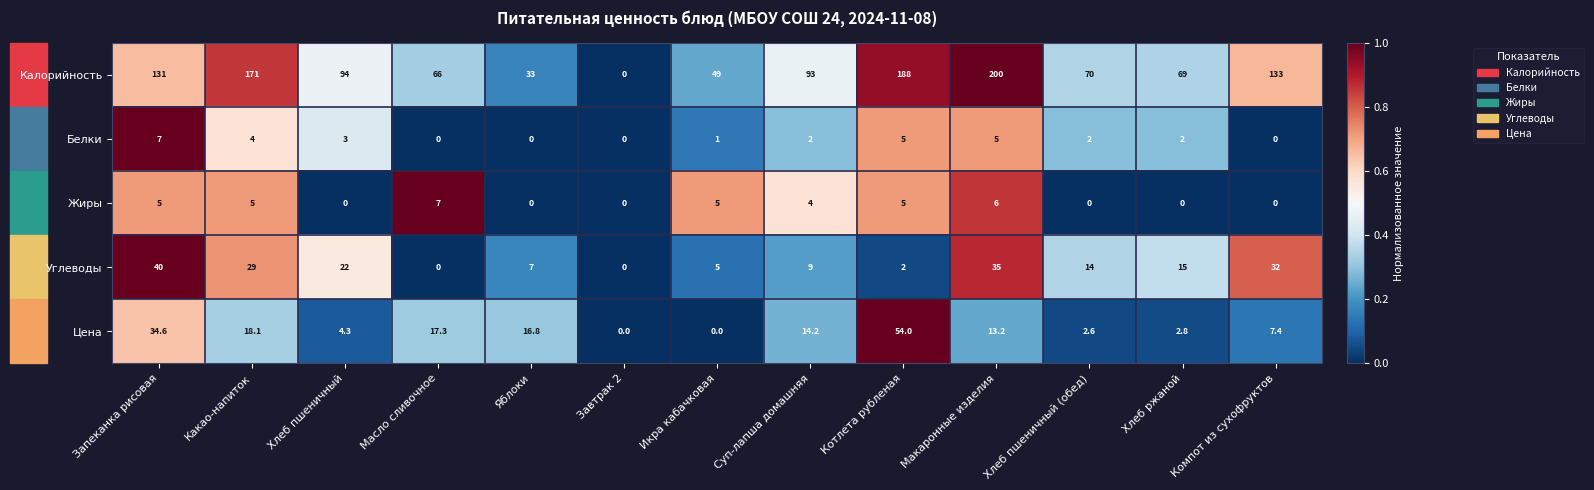

At which category is the sum across all series the highest?

Макаронные изделия